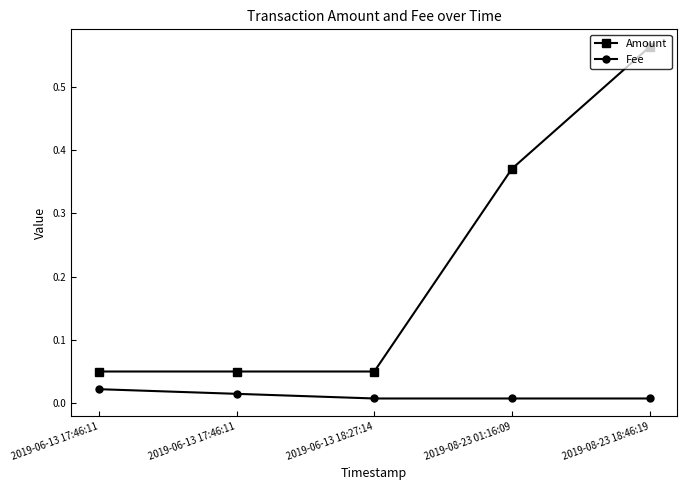

At how many categories does at least one series exceed 0?

5